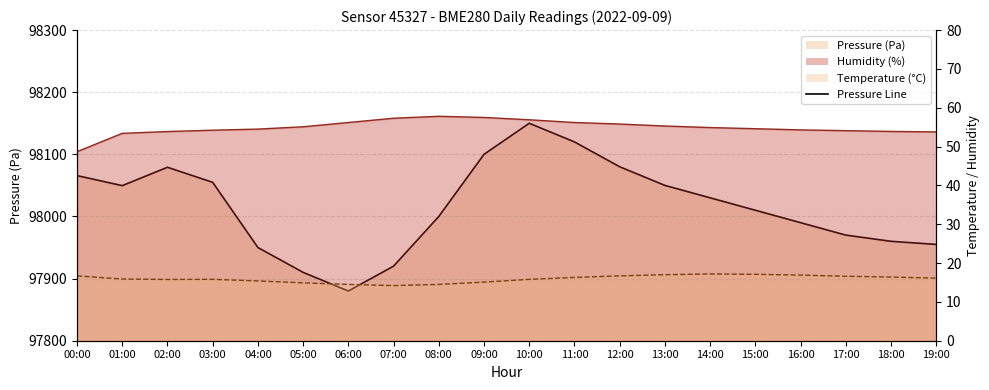

At which label does temperature first exceed 16?

00:00